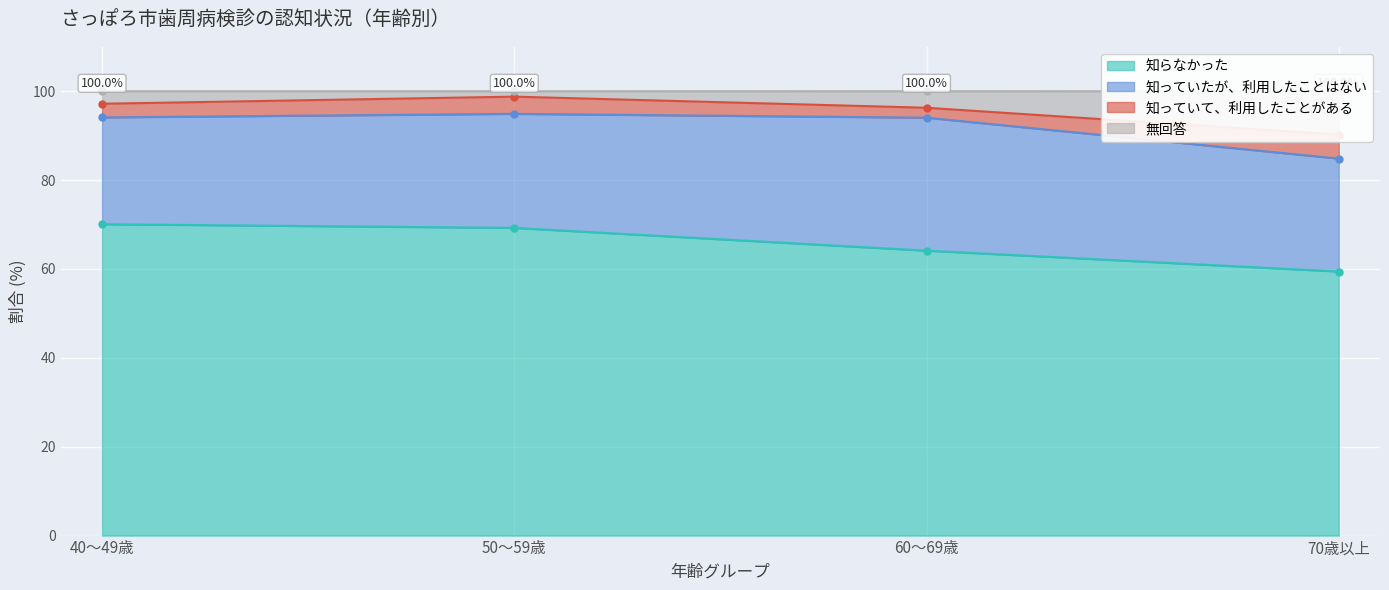

True or false: 知らなかった and 無回答 intersect in this chart.

False